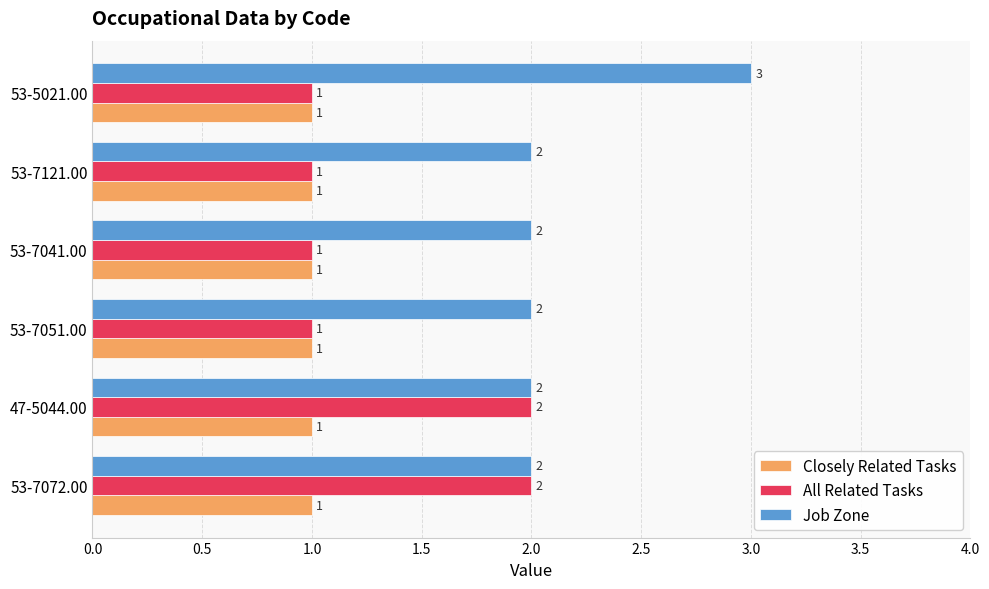

What are all the series names shown in the legend?

Closely Related Tasks, All Related Tasks, Job Zone